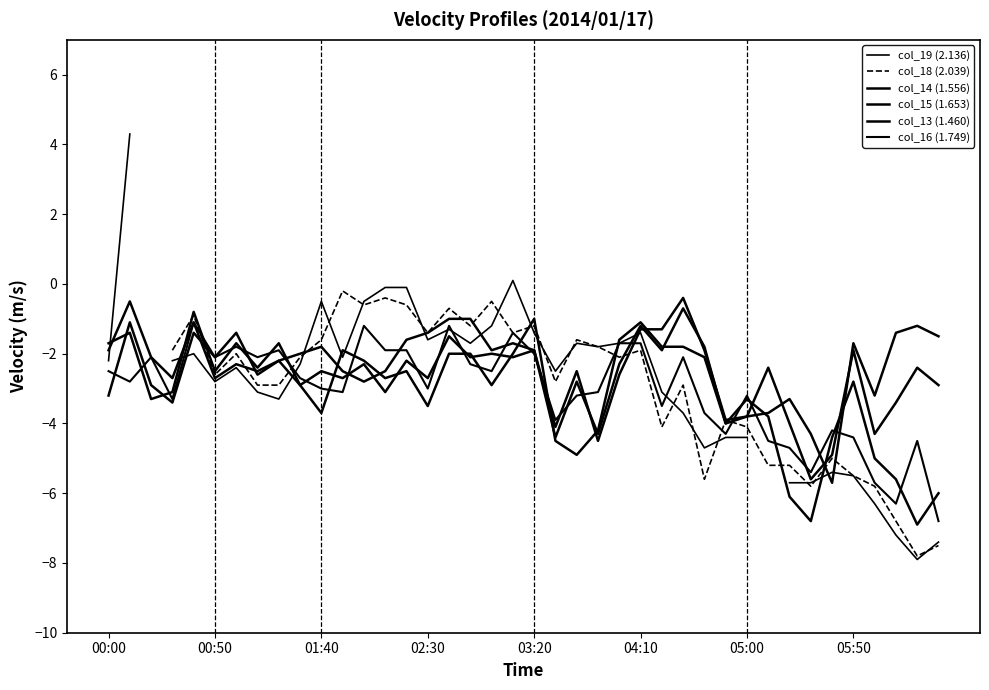

What are all the series names shown in the legend?

col_19 (2.136), col_18 (2.039), col_14 (1.556), col_15 (1.653), col_13 (1.460), col_16 (1.749)